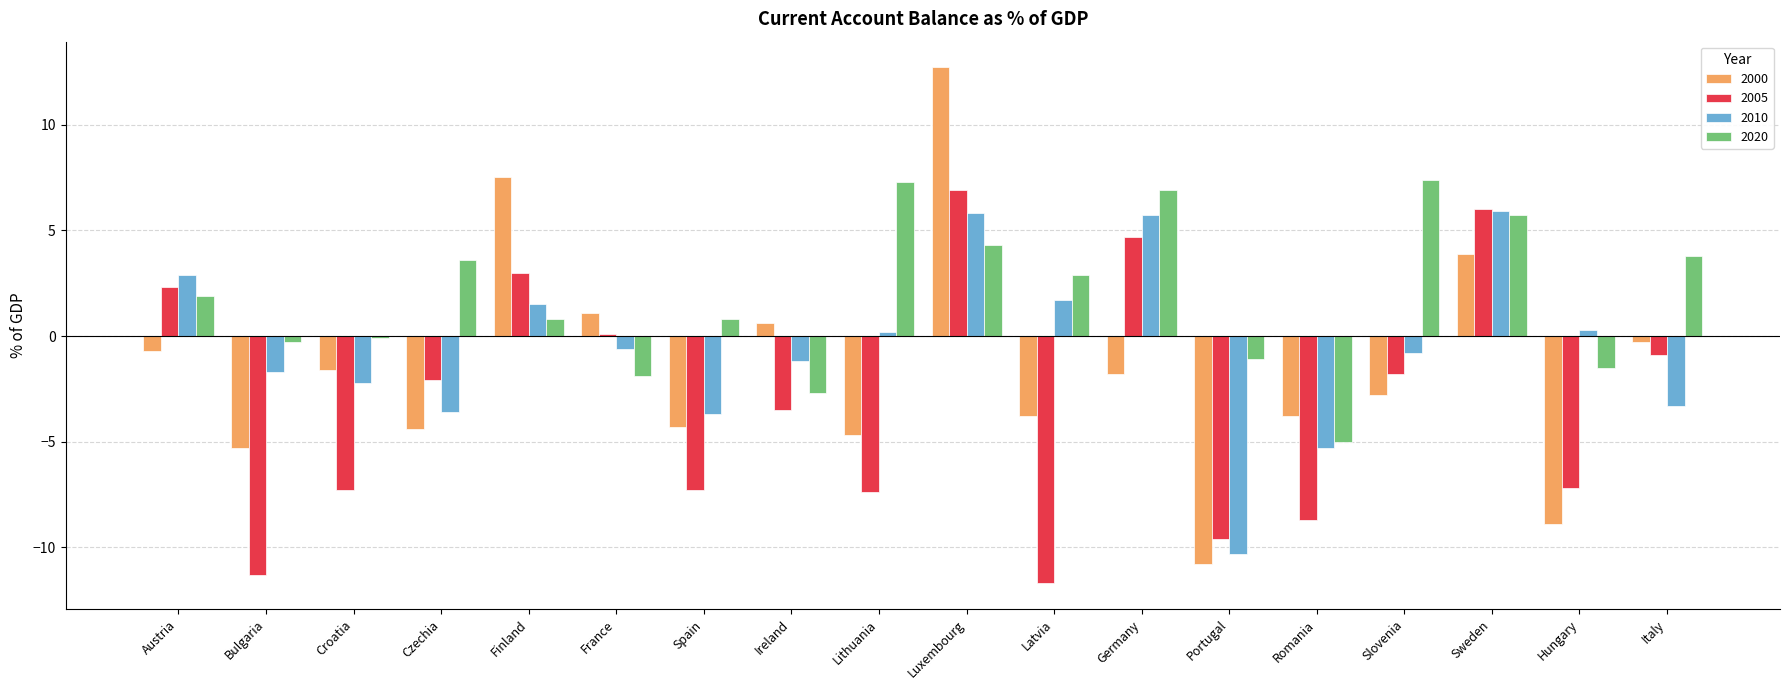

List the series in order of their overall mean, lowest first.

2005, 2000, 2010, 2020